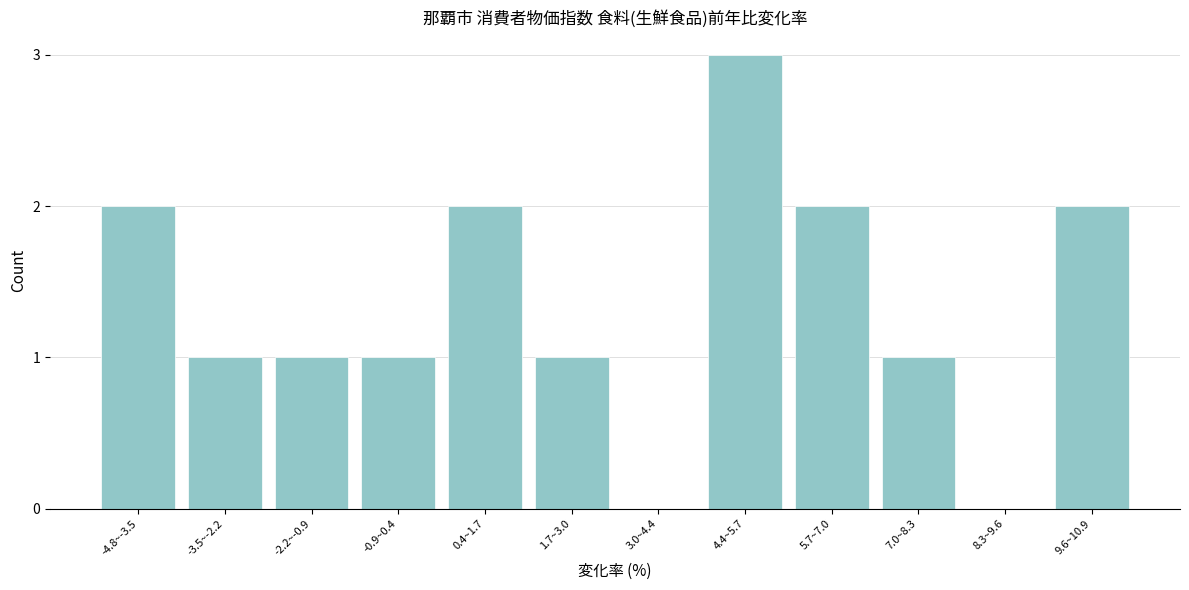

Reading left to right, extract all data points from this chart.

-4.8~-3.5=2	-3.5~-2.2=1	-2.2~-0.9=1	-0.9~0.4=1	0.4~1.7=2	1.7~3.0=1	3.0~4.4=0	4.4~5.7=3	5.7~7.0=2	7.0~8.3=1	8.3~9.6=0	9.6~10.9=2